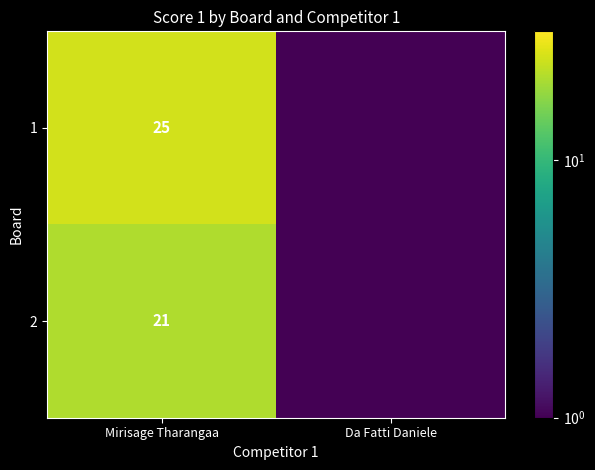

Is it true that 2 equals 9.4 at Mirisage Tharangaa?

False